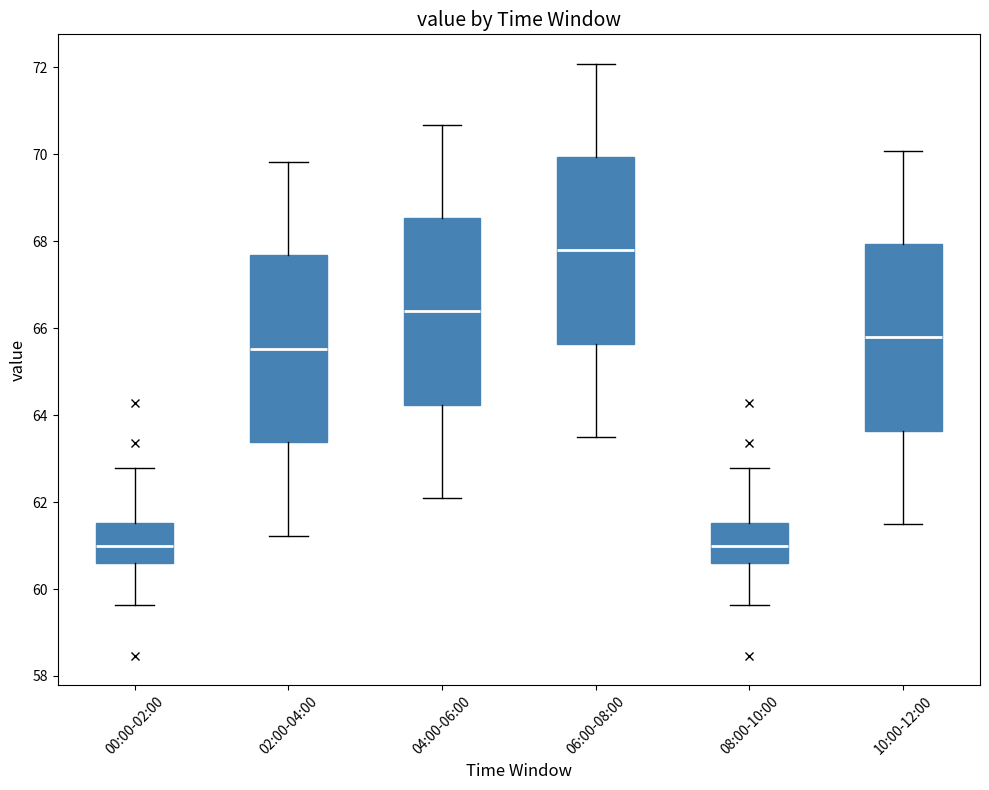

Reading left to right, transcribe this box plot: for each box, give where its median line is, the range the box spans, and where its two whiskers end, as read against the y-axis. The values are not printed on the chart, so give them approximately, as read against the axis.

00:00-02:00: median 61.0, box 60.6 to 61.6, whiskers 59.6 to 62.8
02:00-04:00: median 65.6, box 63.4 to 67.6, whiskers 61.2 to 69.8
04:00-06:00: median 66.4, box 64.2 to 68.6, whiskers 62.2 to 70.6
06:00-08:00: median 67.8, box 65.6 to 70.0, whiskers 63.6 to 72.0
08:00-10:00: median 61.0, box 60.6 to 61.6, whiskers 59.6 to 62.8
10:00-12:00: median 65.8, box 63.6 to 68.0, whiskers 61.6 to 70.0